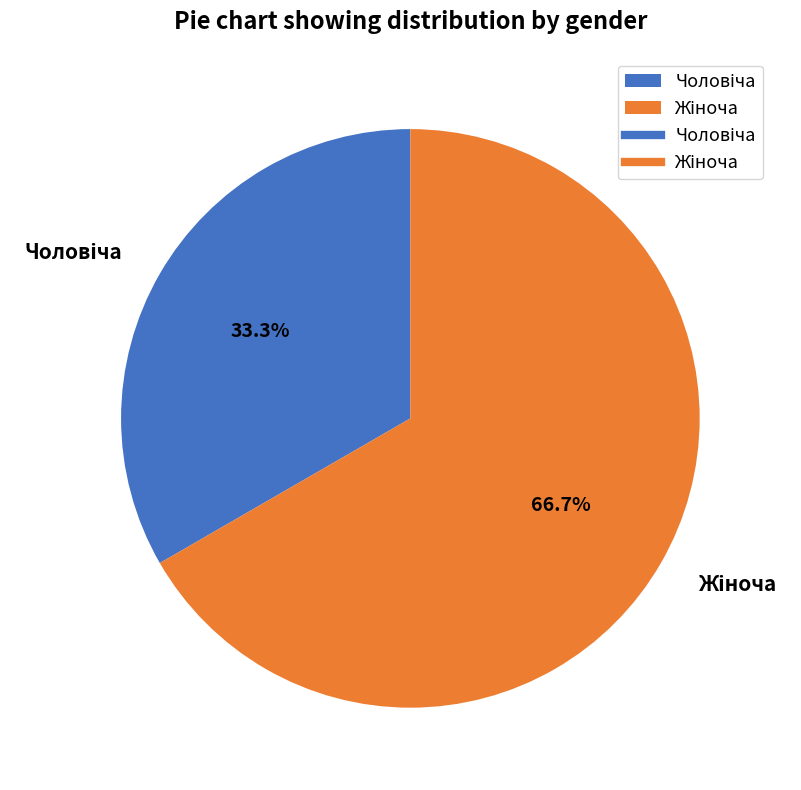

Is there a majority slice in this chart?

Yes